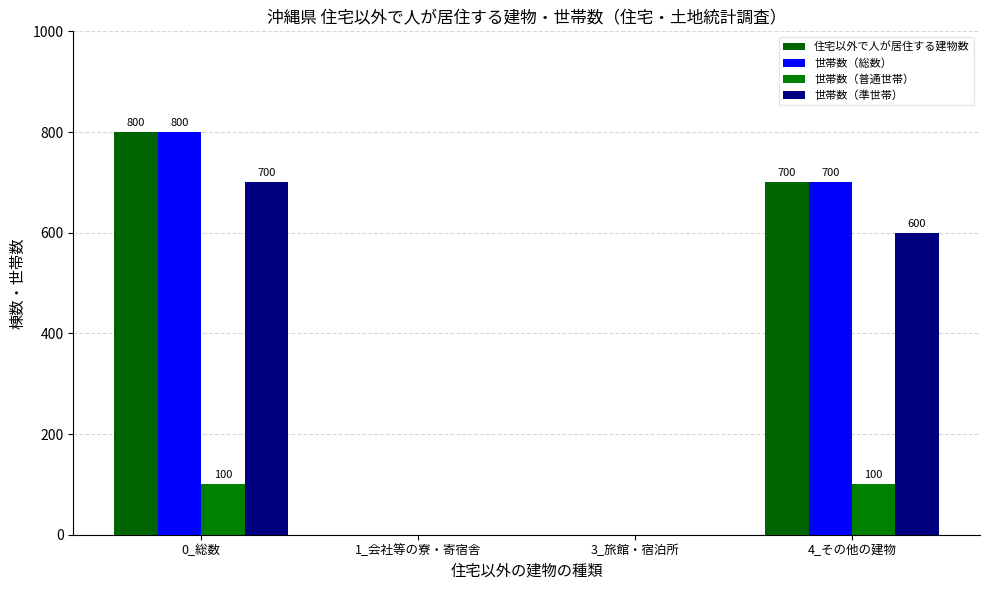

What is the highest value of the 住宅以外で人が居住する建物数 series?

800